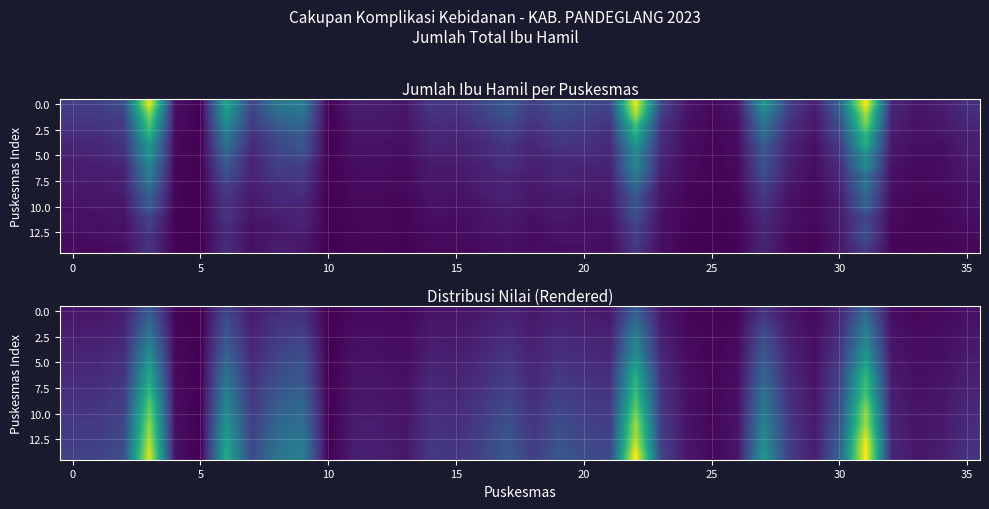

At how many categories does at least one series exceed 281?

3